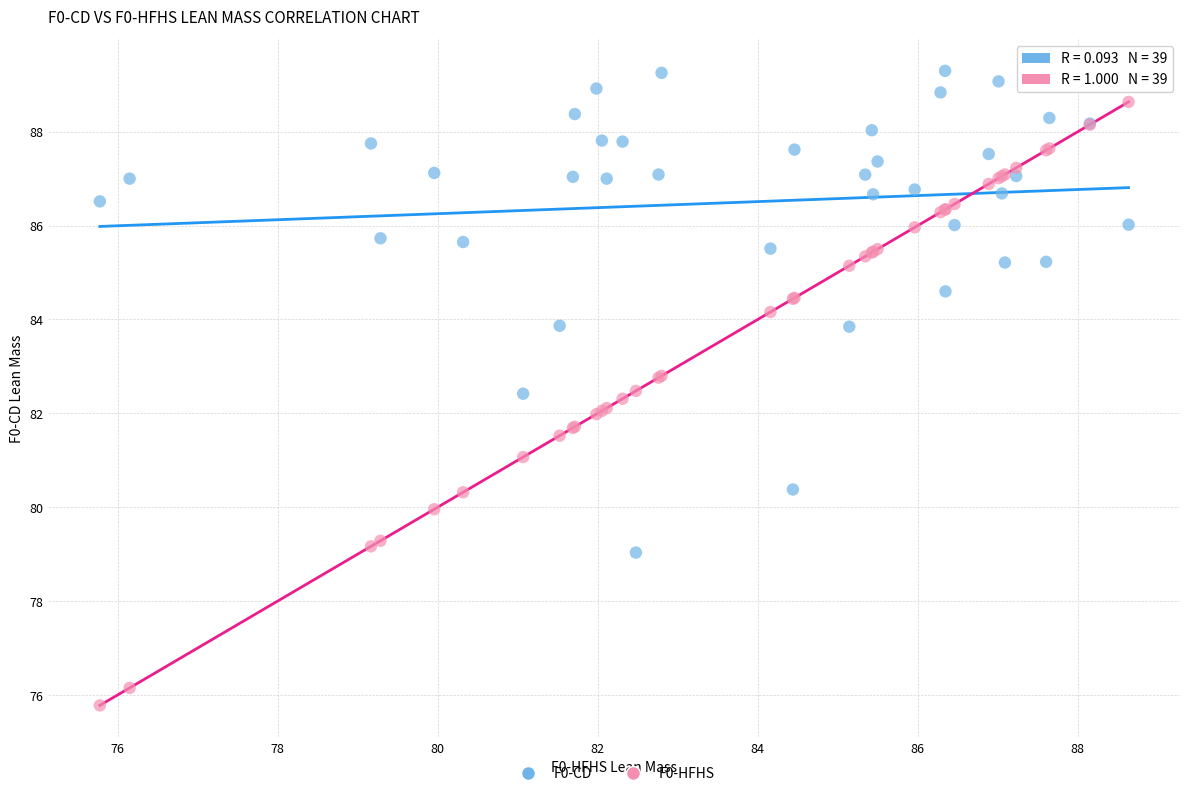

Which series reaches the maximum Y coordinate?

F0-CD